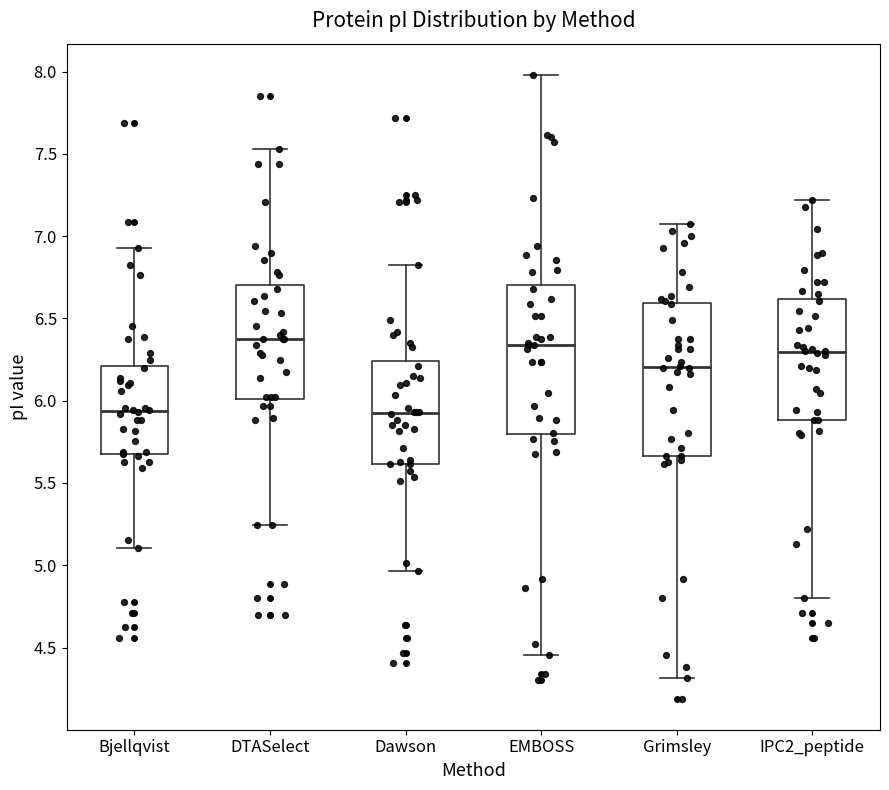

Reading left to right, read every box against the y-axis: the position of its median line, the range the box covers, and the ends of its whiskers. The values are not printed on the chart, so give them approximately, as read against the axis.

Bjellqvist: median 5.95, box 5.65 to 6.20, whiskers 5.10 to 6.95
DTASelect: median 6.40, box 6.00 to 6.70, whiskers 5.25 to 7.55
Dawson: median 5.95, box 5.60 to 6.25, whiskers 4.95 to 6.85
EMBOSS: median 6.35, box 5.80 to 6.70, whiskers 4.45 to 8.00
Grimsley: median 6.20, box 5.65 to 6.60, whiskers 4.30 to 7.05
IPC2_peptide: median 6.30, box 5.90 to 6.60, whiskers 4.80 to 7.20